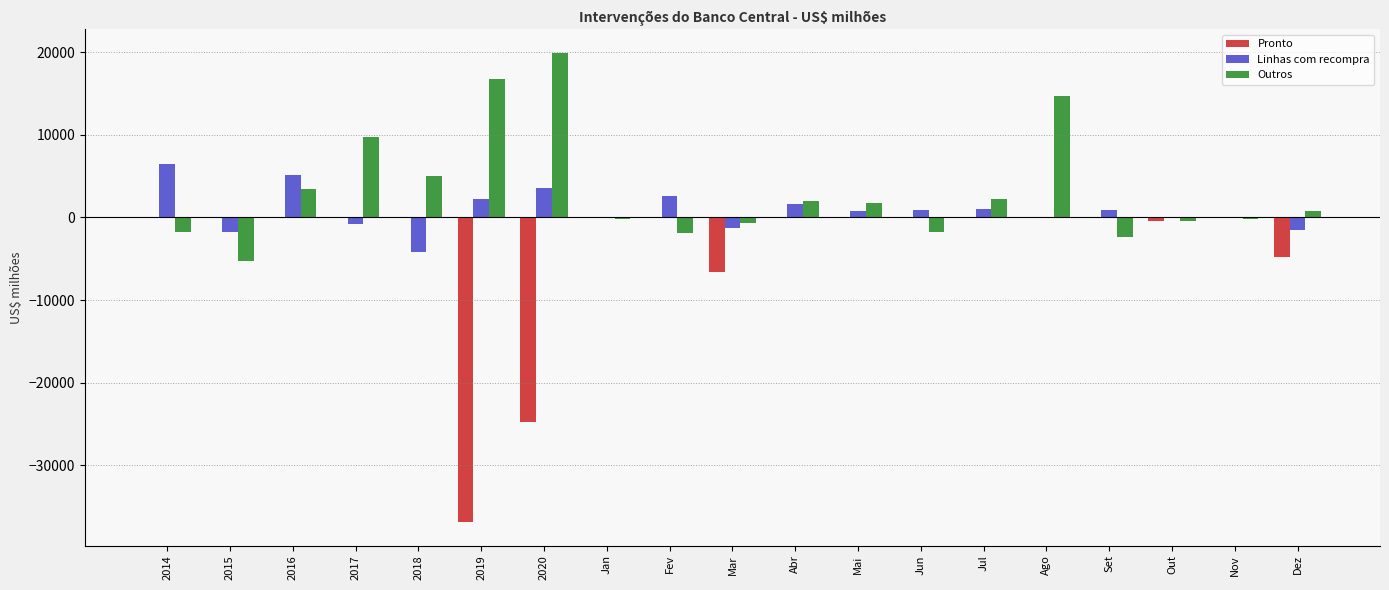

What is the highest value of the Linhas com recompra series?

6486.0